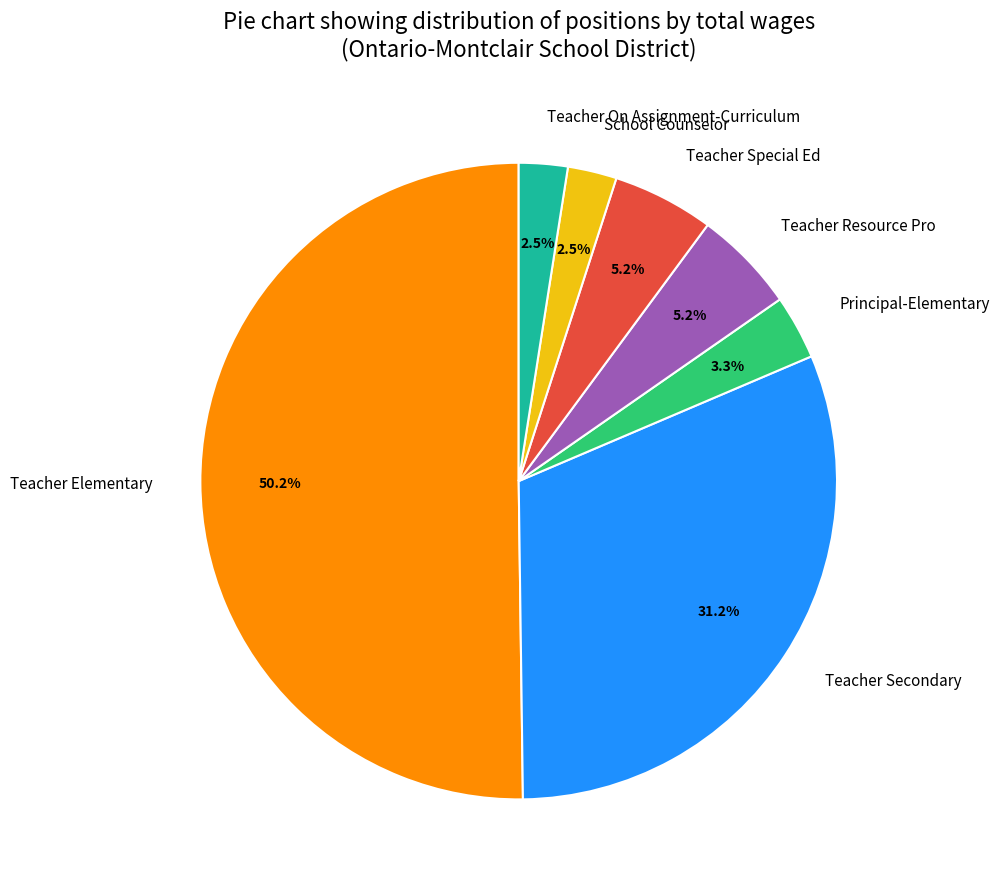

Which slice is the largest?

Teacher Elementary